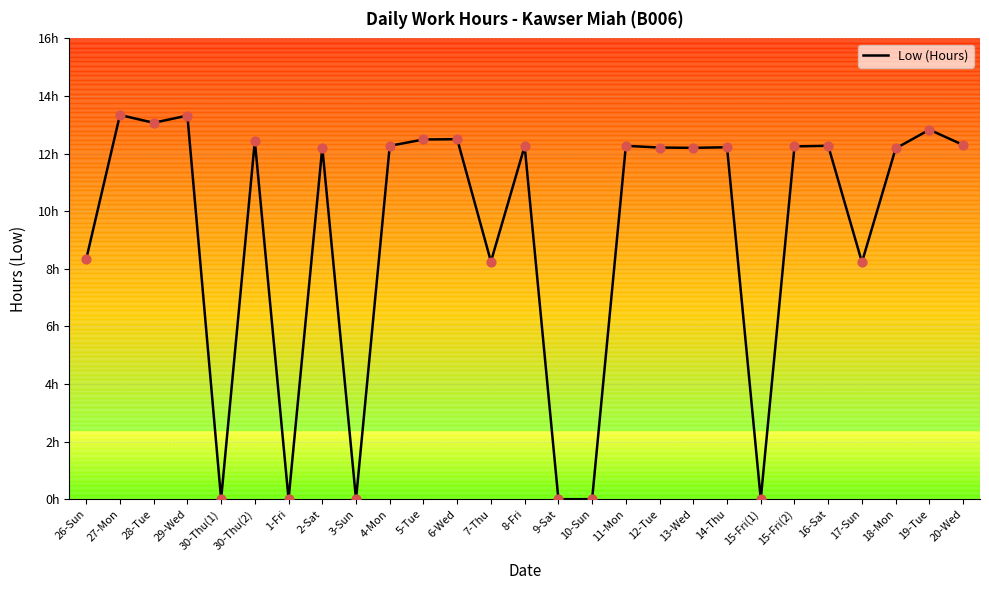

Between 5-Tue and 30-Thu(1), which is larger?

5-Tue